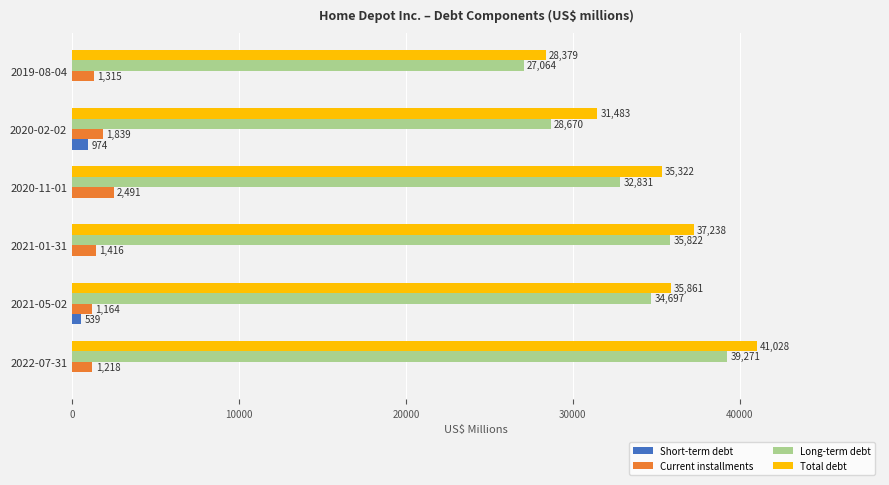

Is the value of Short-term debt at 2021-05-02 greater than the value of Total debt at 2020-11-01?

No